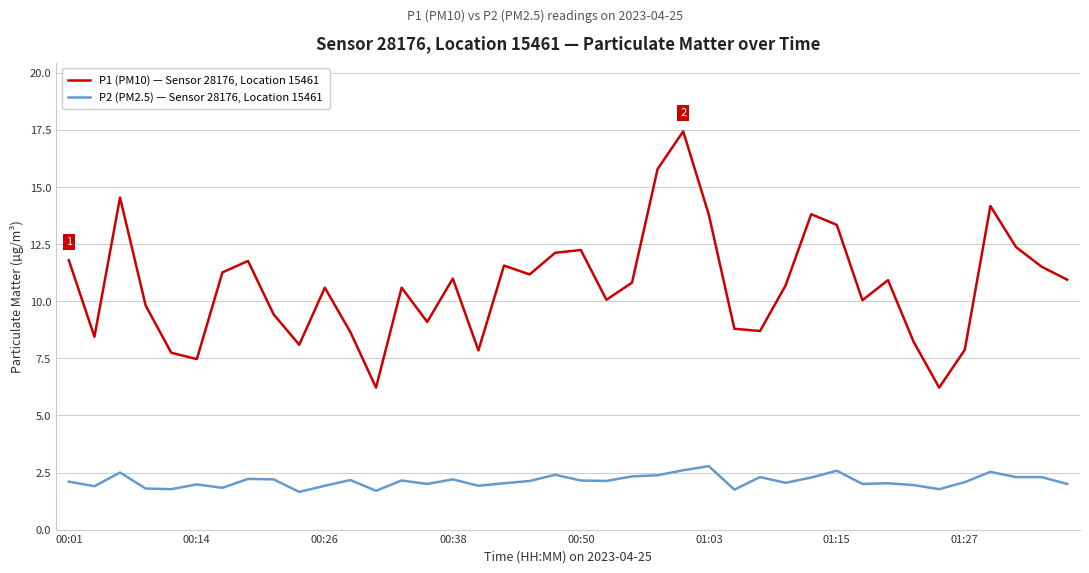

Rank the series by their maximum value, from lowest to highest.

P2 (PM2.5) — Sensor 28176, Location 15461, P1 (PM10) — Sensor 28176, Location 15461